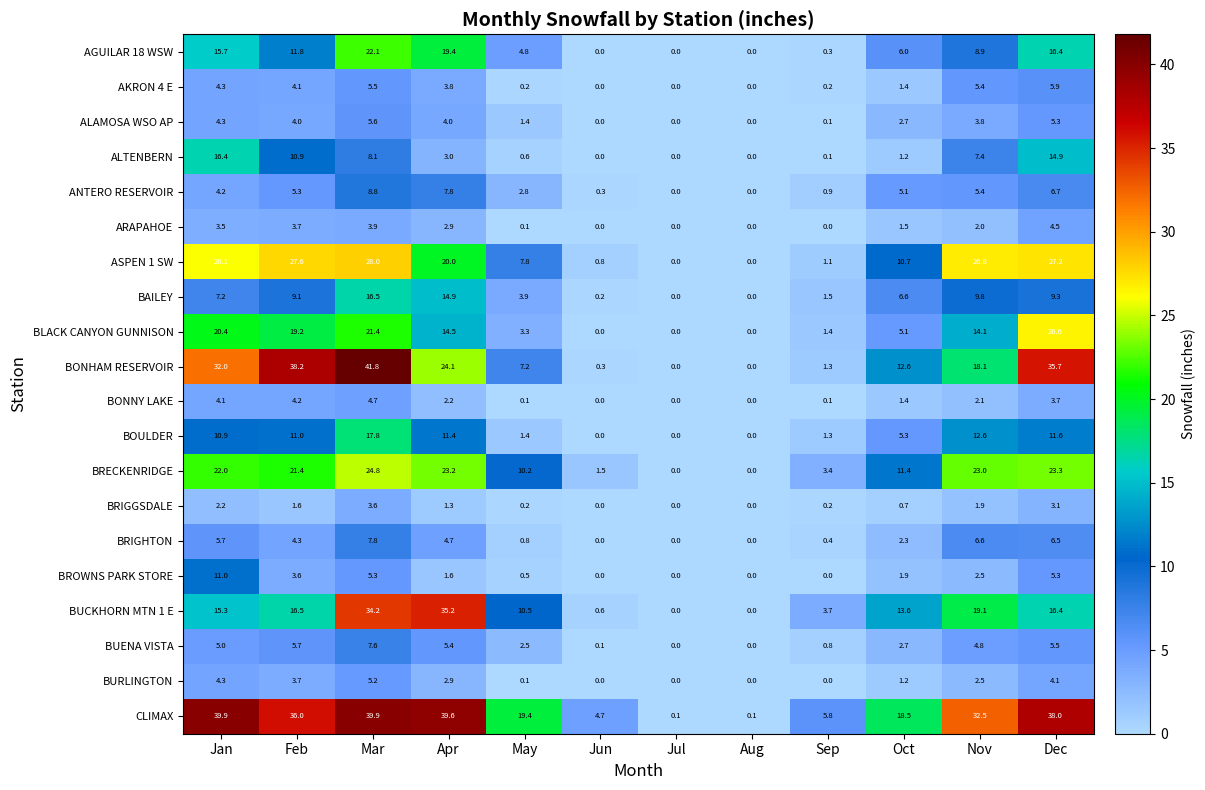

True or false: AKRON 4 E has a value of 0.0 at Aug.

True